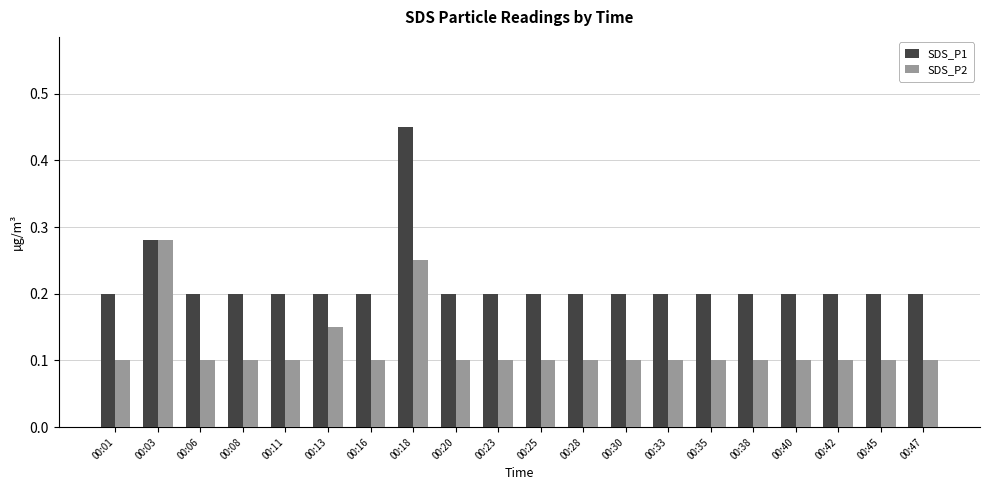

Count the SDS_P1 values in the range 0 to 1.

20